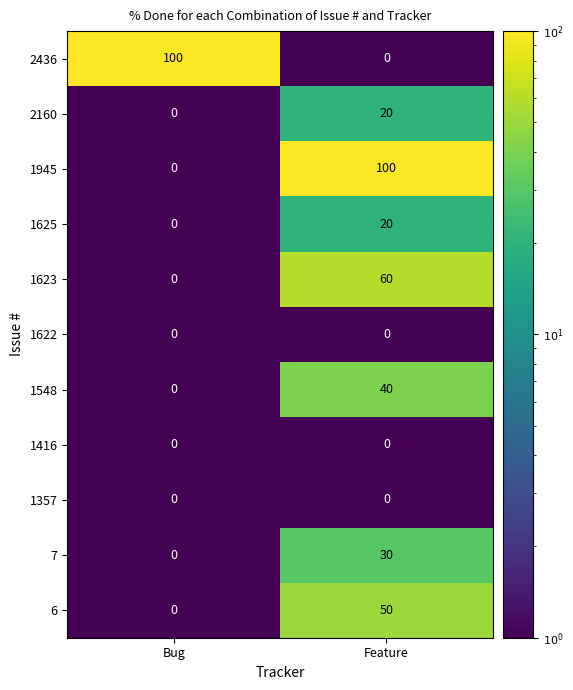

Reading left to right, list all the values displayed in this chart.

2436: Bug=100	Feature=0
2160: Bug=0	Feature=20
1945: Bug=0	Feature=100
1625: Bug=0	Feature=20
1623: Bug=0	Feature=60
1622: Bug=0	Feature=0
1548: Bug=0	Feature=40
1416: Bug=0	Feature=0
1357: Bug=0	Feature=0
7: Bug=0	Feature=30
6: Bug=0	Feature=50